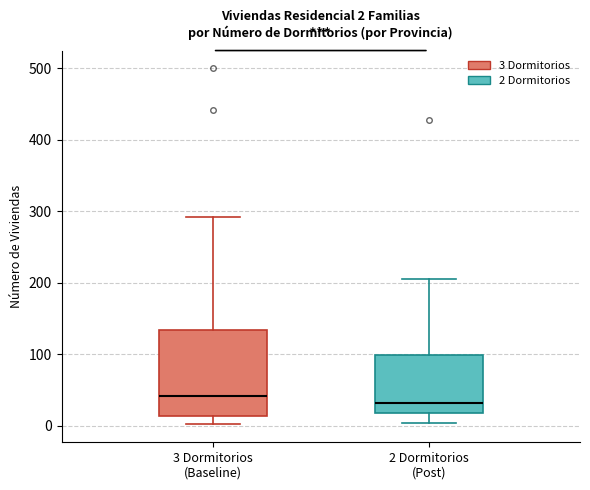

Which box is the tallest, from its lower edge to its upper edge?

3 Dormitorios (Baseline)